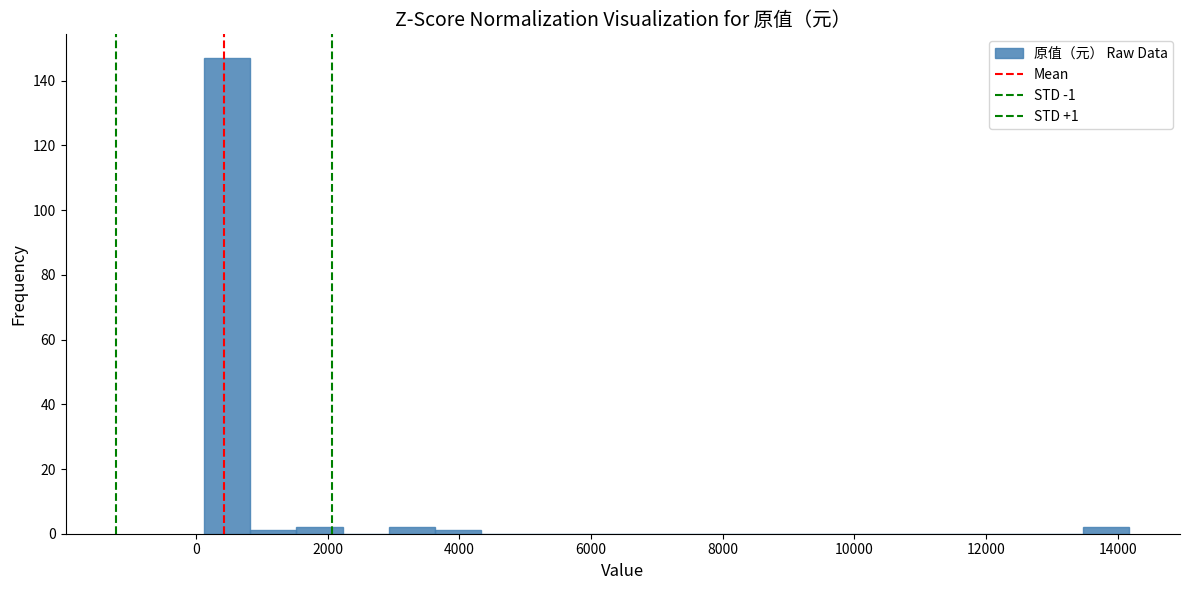

Read against the x-axis, roughly where is the centre of the tallest bar?

400